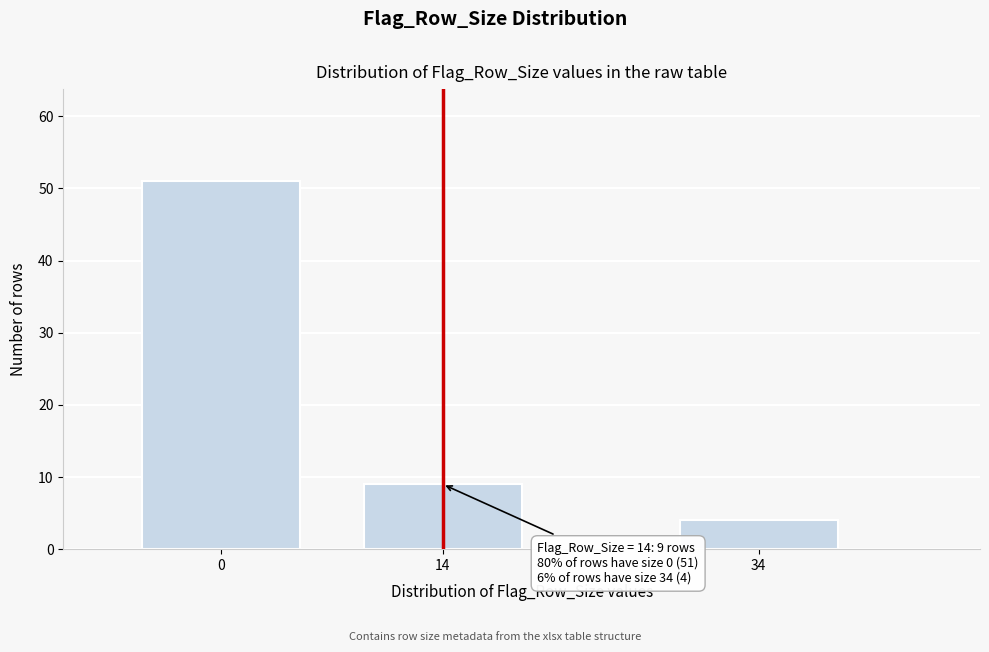

Reading left to right, list all the values displayed in this chart.

51	9	4